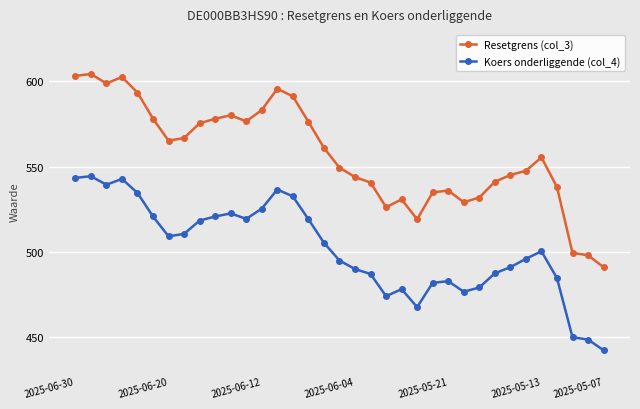

What is the value of the Resetgrens (col_3) point at the 20th from the left?

540.7